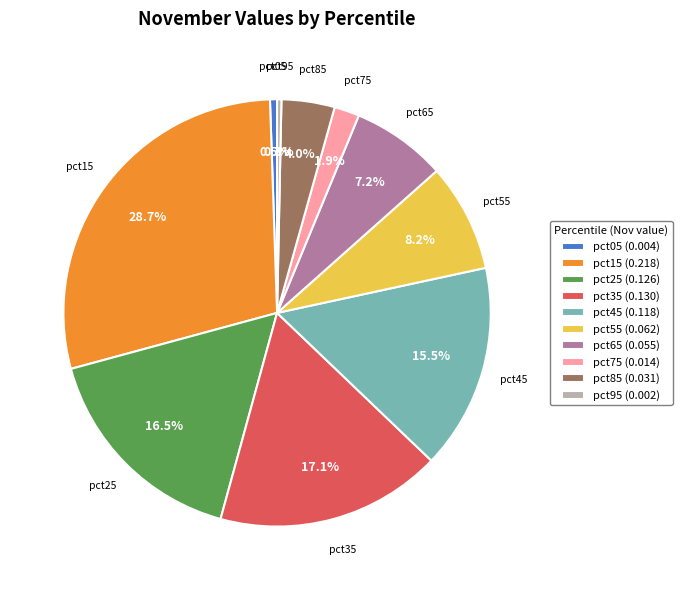

What is the largest slice in the pie chart?

pct15